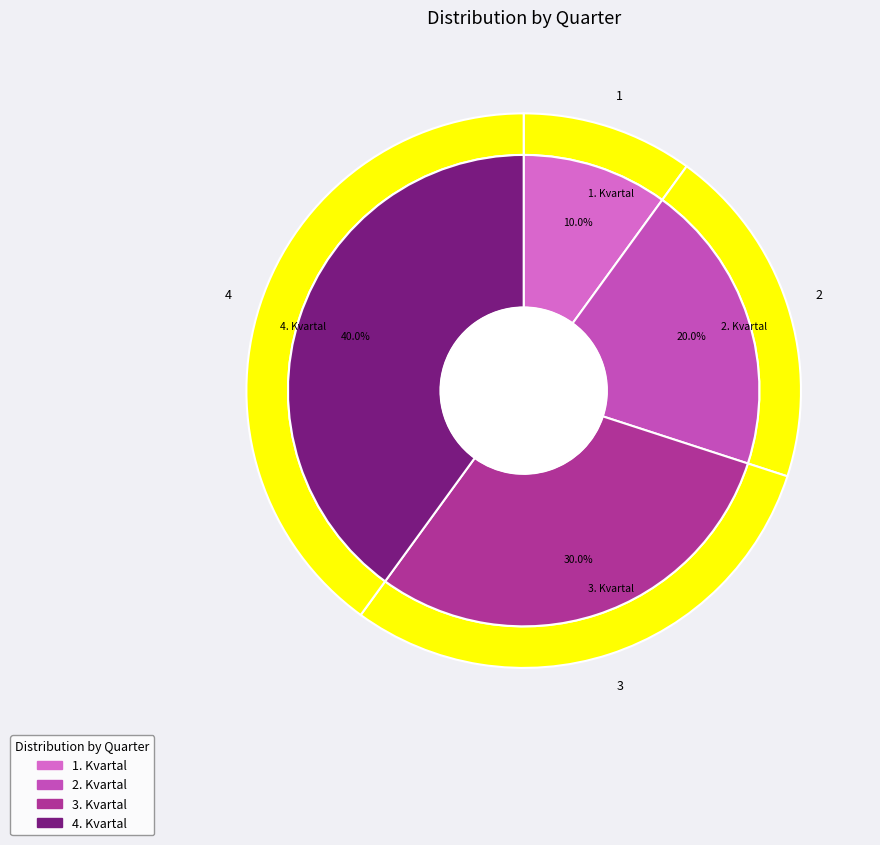

Do 1. Kvartal and 3. Kvartal together represent more than half of the pie?

No